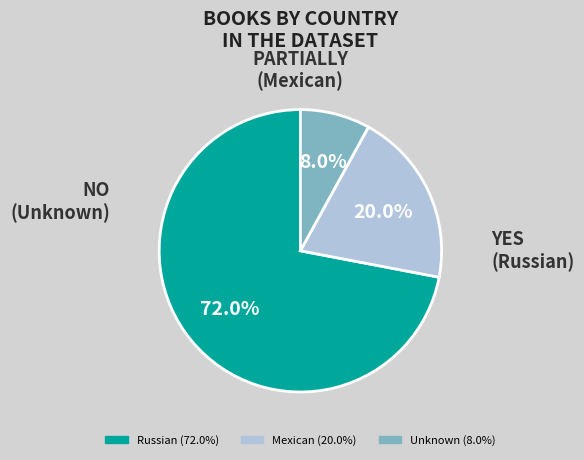

What percentage is the Unknown slice, to the nearest percent?

8%